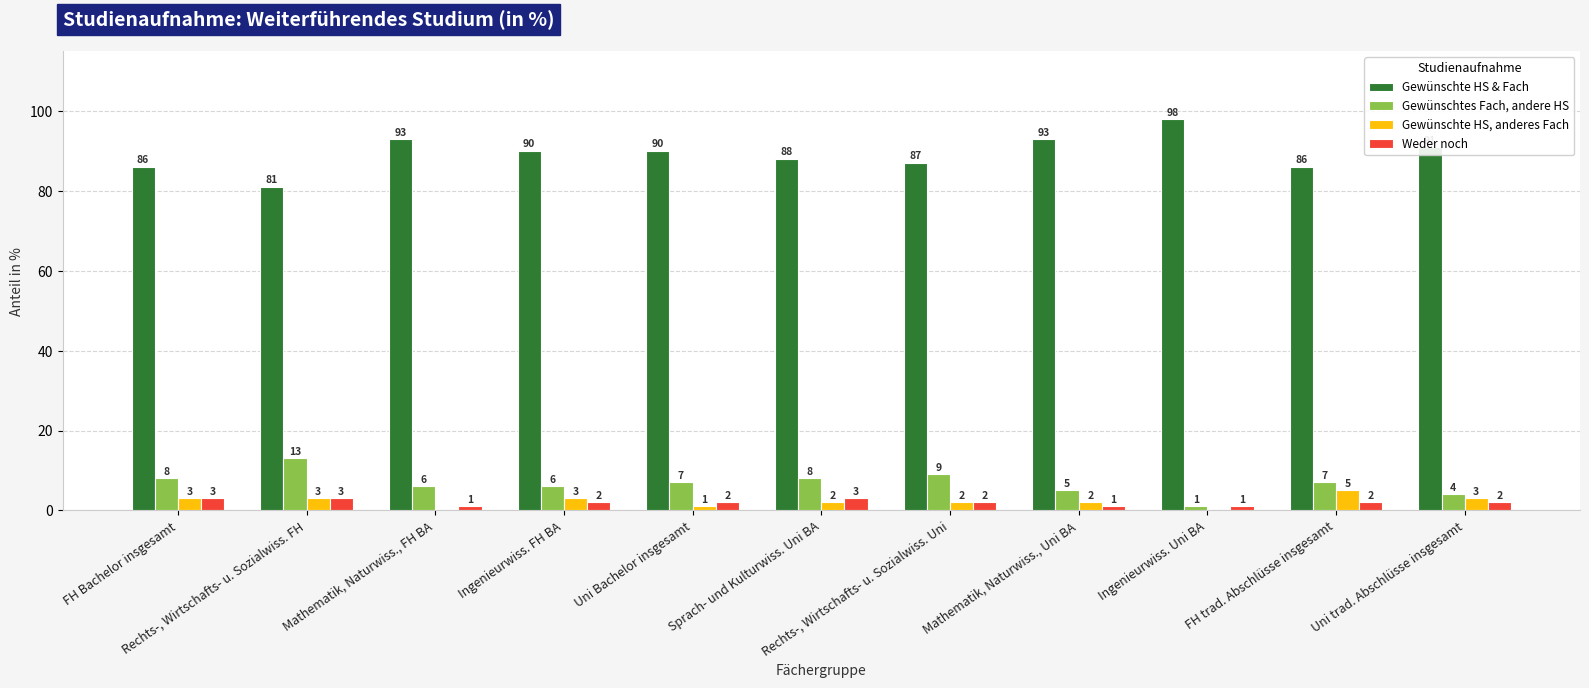

Where does the Weder noch series first go above 2?

FH Bachelor insgesamt